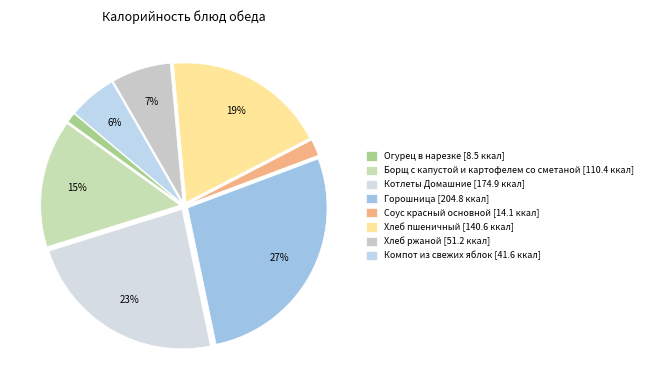

The Хлеб пшеничный slice represents 19% of the pie. True or false?

True